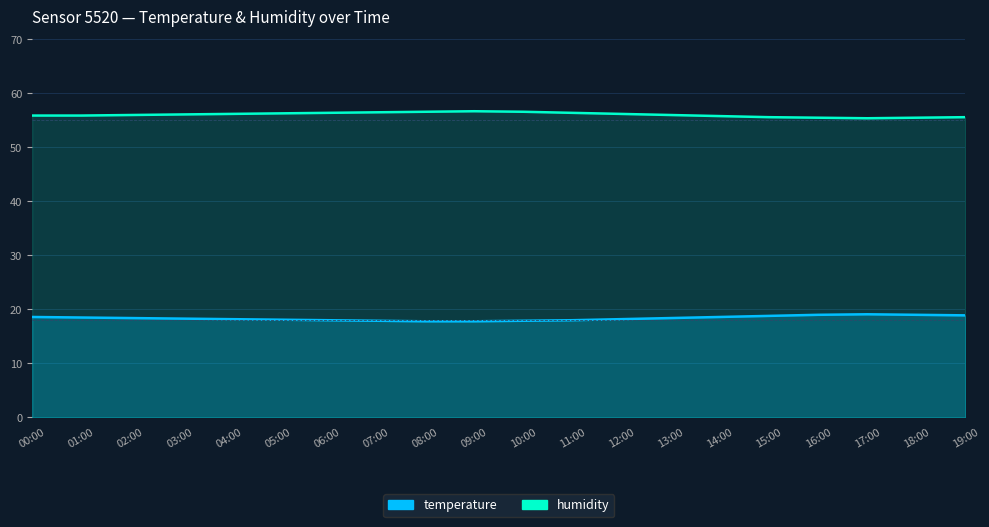

Reading right to left, transcribe all the data shown in this chart.

temperature: 19:00=18.9	18:00=19.0	17:00=19.1	16:00=19.0	15:00=18.8	14:00=18.6	13:00=18.4	12:00=18.2	11:00=18.0	10:00=17.9	09:00=17.8	08:00=17.8	07:00=17.9	06:00=18.0	05:00=18.1	04:00=18.2	03:00=18.3	02:00=18.4	01:00=18.5	00:00=18.6
humidity: 19:00=55.6	18:00=55.5	17:00=55.4	16:00=55.5	15:00=55.6	14:00=55.8	13:00=56.0	12:00=56.2	11:00=56.4	10:00=56.6	09:00=56.7	08:00=56.6	07:00=56.5	06:00=56.4	05:00=56.3	04:00=56.2	03:00=56.1	02:00=56.0	01:00=55.9	00:00=55.9